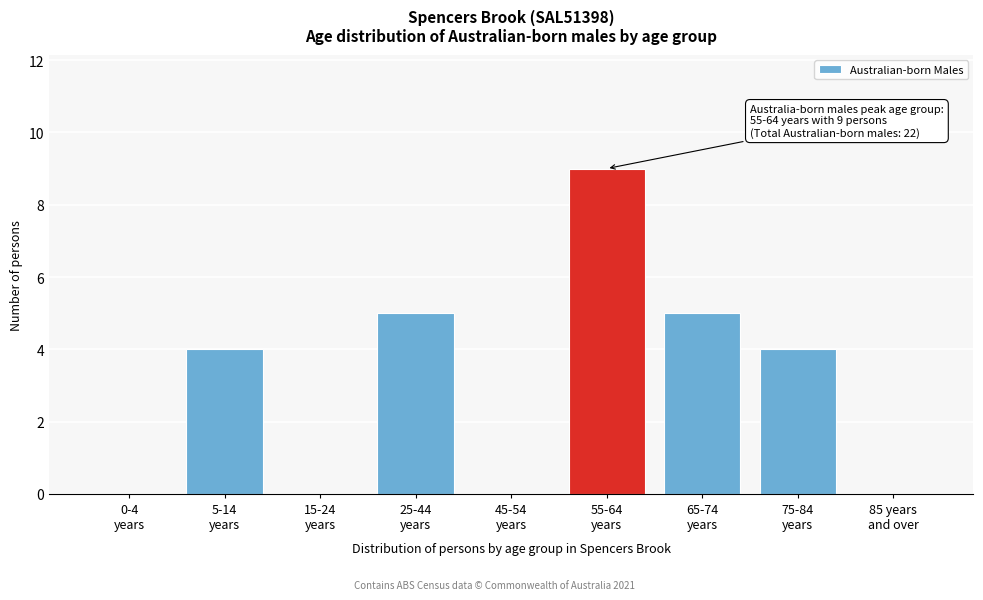

What is the greatest value displayed?

9